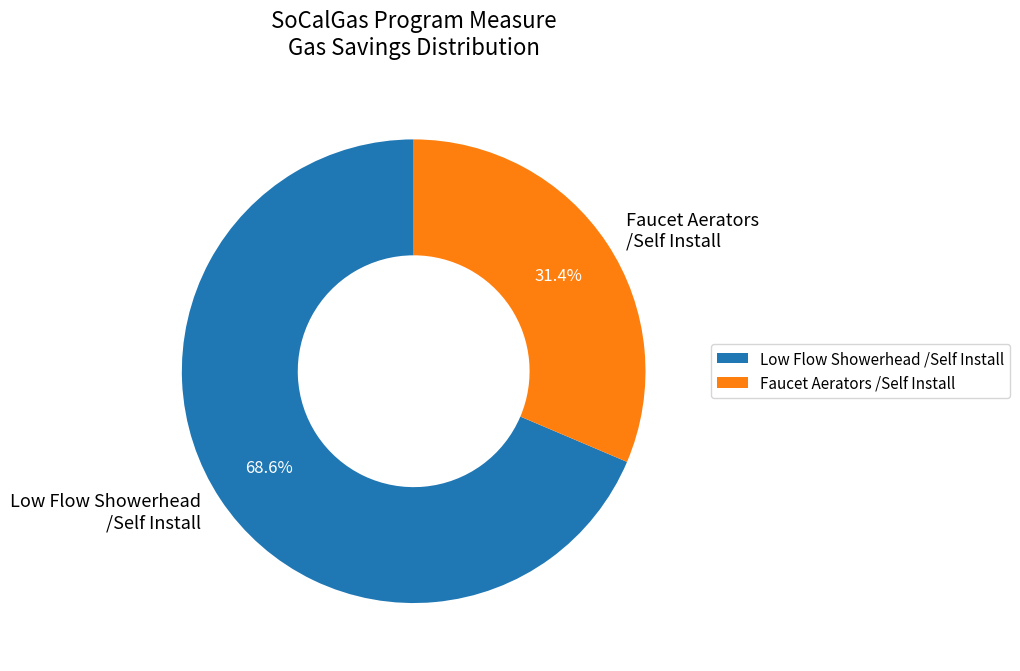

Rank the categories by value from highest to lowest.

Low Flow Showerhead /Self Install, Faucet Aerators /Self Install